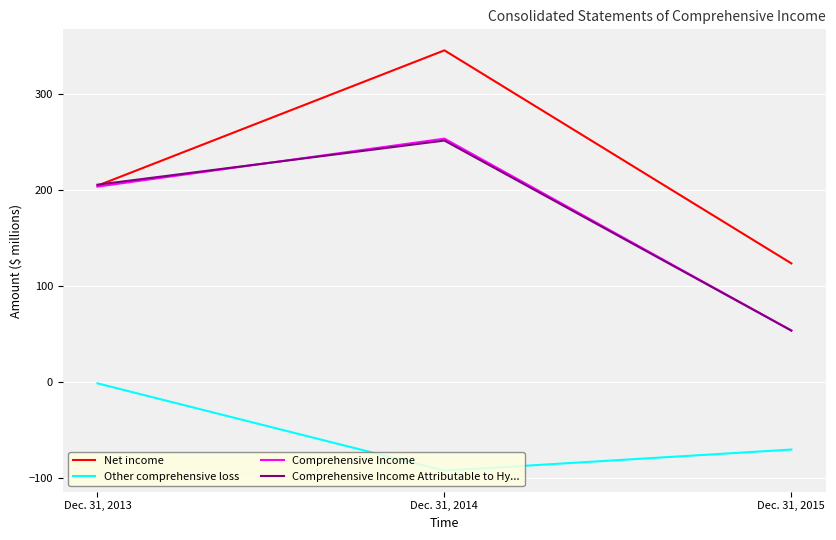

Which series has the largest range (max minus min)?

Net income